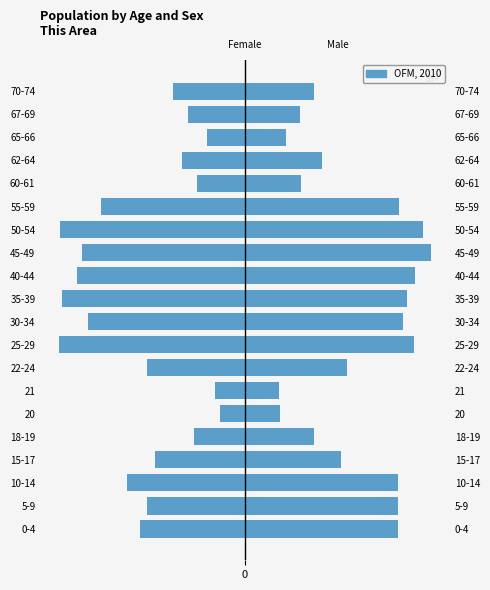

How many bars are there in total?

20